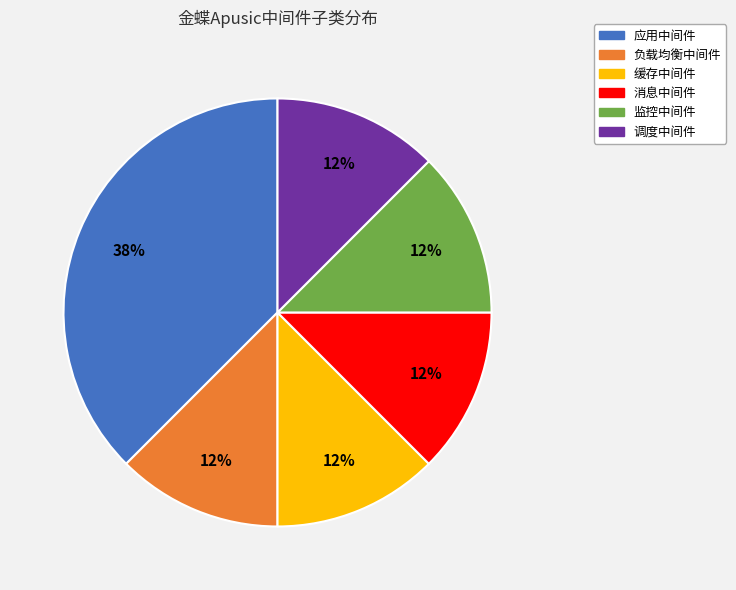

True or false: 调度中间件 accounts for 12% of the total.

True